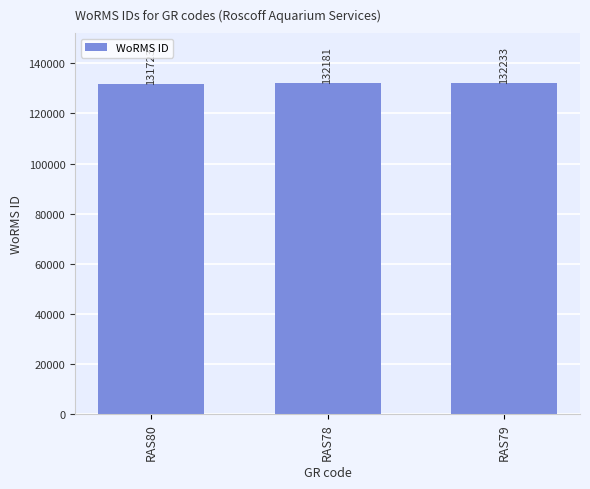

How many bars are there in total?

3